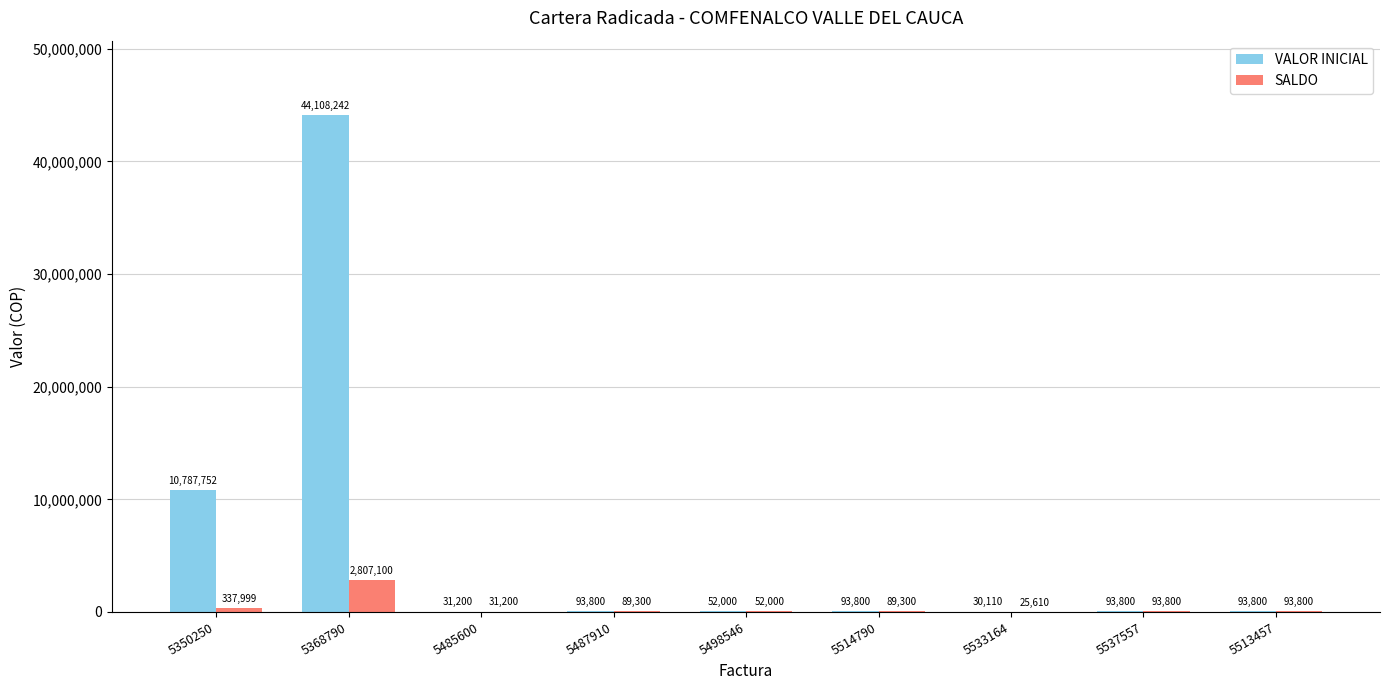

True or false: SALDO has a value of 25610 at 5533164.

True